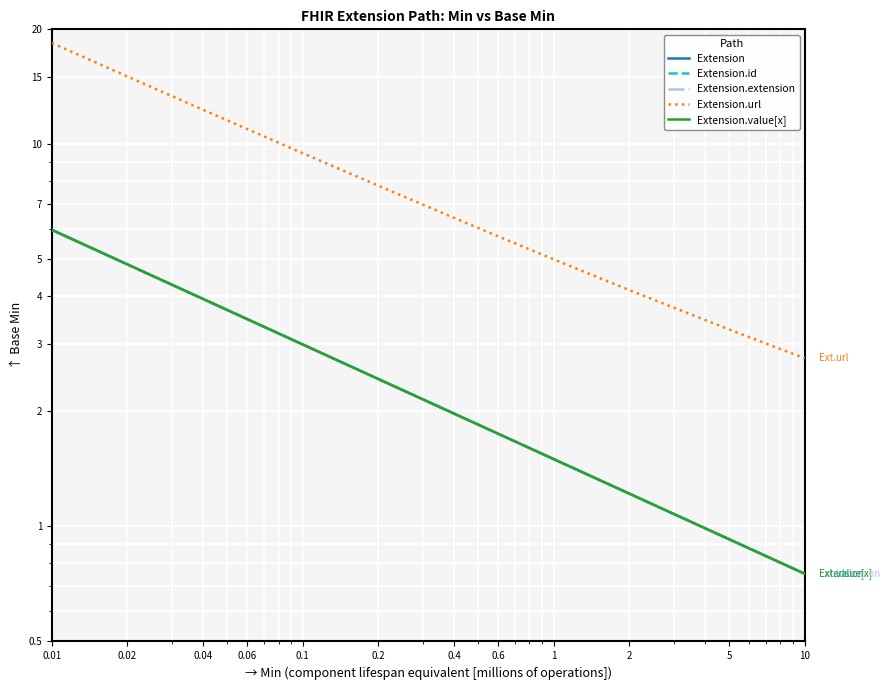

True or false: Extension.extension has a value of 3.1 at 0.6.

False